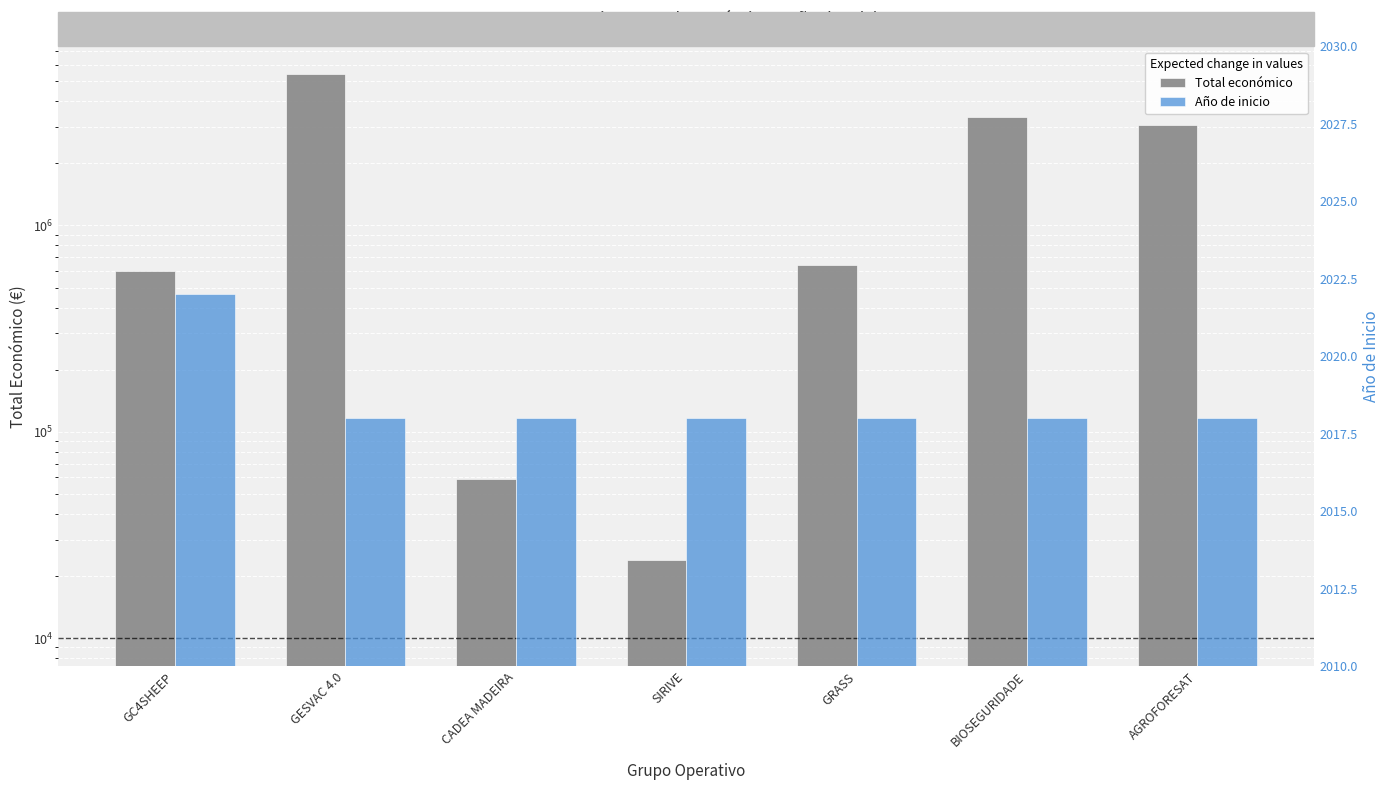

What is the label of the 6th bar from the left?

BIOSEGURIDADE